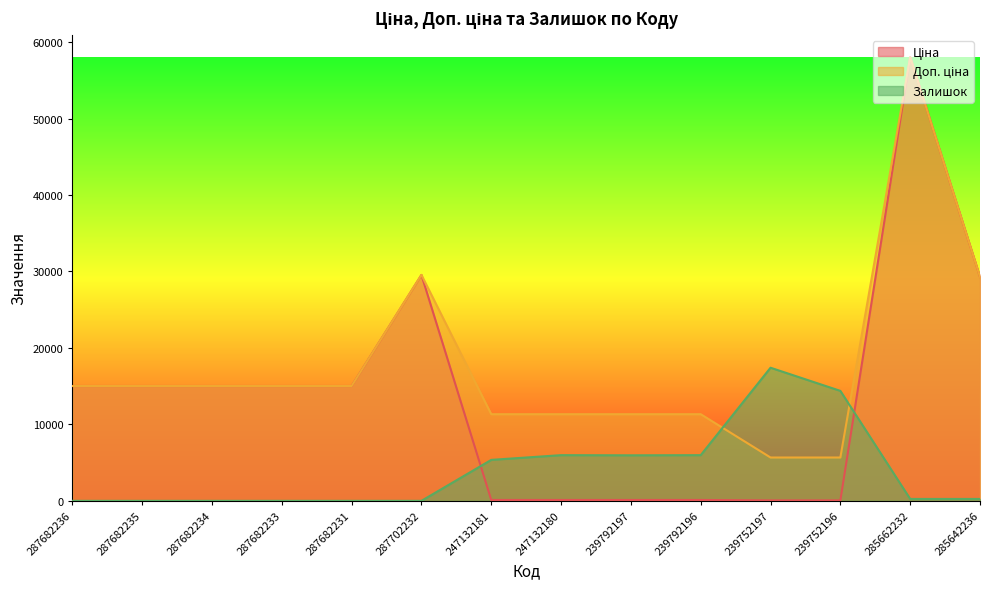

Reading left to right, list all the values displayed in this chart.

Ціна: 15019.2	15019.2	15019.2	15019.2	15019.2	29548.9	113.3	113.3	113.3	113.3	56.7	56.7	58037.0	29294.9
Доп. ціна: 15019.2	15019.2	15019.2	15019.2	15019.2	29548.9	11334.0	11334.0	11334.0	11334.0	5667.0	5667.0	58037.0	29294.9
Залишок: 0.0	0.0	0.0	0.0	0.0	0.0	5357.3	5975.4	5954.8	5975.4	17411.1	14382.2	247.3	247.3